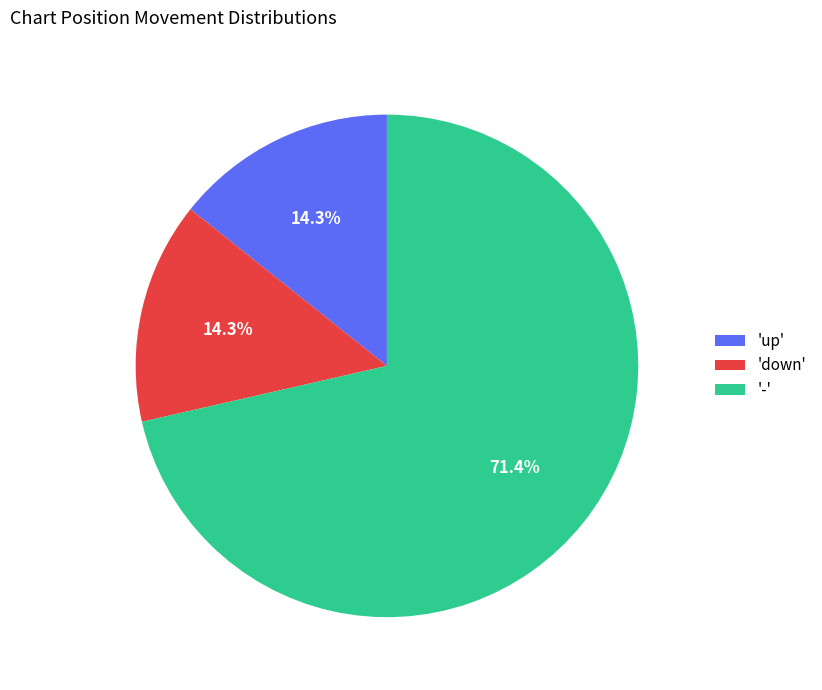

What is the largest slice in the pie chart?

'-'